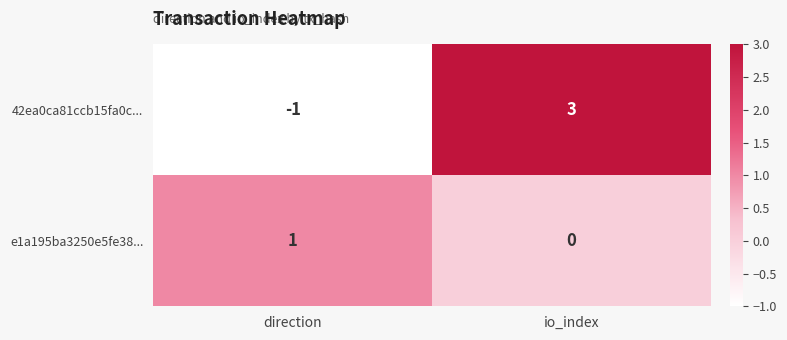

Count the number of data series in this chart.

2